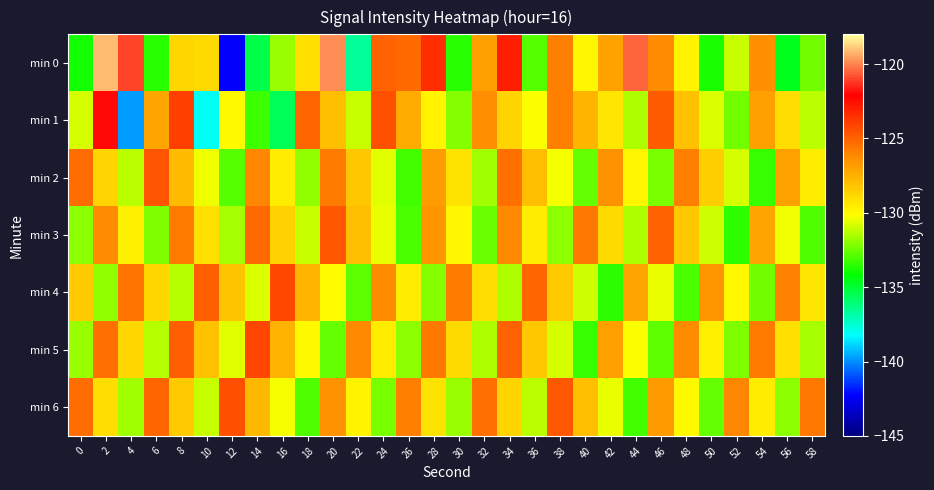

Reading left to right, extract all data points from this chart.

min 0: 0=-133.9	2=-119.1	4=-121.0	6=-133.6	8=-128.8	10=-128.9	12=-142.3	14=-135.3	16=-131.7	18=-129.1	20=-119.8	22=-136.6	24=-125.0	26=-125.2	28=-123.4	30=-133.5	32=-126.9	34=-123.0	36=-132.8	38=-125.8	40=-129.8	42=-127.0	44=-120.5	46=-126.3	48=-129.7	50=-133.8	52=-131.1	54=-126.4	56=-134.6	58=-132.4
min 1: 0=-130.9	2=-122.0	4=-139.8	6=-127.1	8=-124.0	10=-138.1	12=-129.9	14=-133.3	16=-135.5	18=-125.2	20=-128.0	22=-131.0	24=-124.5	26=-127.3	28=-129.8	30=-132.1	32=-126.4	34=-128.7	36=-130.2	38=-125.9	40=-127.6	42=-129.3	44=-131.5	46=-124.8	48=-128.1	50=-130.7	52=-132.4	54=-126.9	56=-129.0	58=-131.2
min 2: 0=-125.3	2=-128.7	4=-131.2	6=-124.6	8=-127.9	10=-130.4	12=-132.8	14=-126.1	16=-129.5	18=-131.9	20=-125.7	22=-128.3	24=-130.6	26=-133.1	28=-126.8	30=-129.2	32=-131.7	34=-125.4	36=-128.0	38=-130.3	40=-132.6	42=-126.5	44=-129.9	46=-132.3	48=-125.9	50=-128.5	52=-130.8	54=-133.3	56=-127.0	58=-129.6
min 3: 0=-132.0	2=-126.3	4=-129.7	6=-132.2	8=-125.8	10=-129.1	12=-131.6	14=-125.2	16=-128.6	18=-131.0	20=-124.7	22=-128.0	24=-130.5	26=-133.0	28=-126.6	30=-129.9	32=-132.5	34=-126.2	36=-129.5	38=-132.0	40=-125.6	42=-128.9	44=-131.4	46=-125.0	48=-128.3	50=-130.9	52=-133.4	54=-127.1	56=-130.4	58=-132.9
min 4: 0=-128.4	2=-131.9	4=-125.5	6=-128.8	8=-131.3	10=-124.9	12=-128.2	14=-130.7	16=-124.3	18=-127.6	20=-130.1	22=-132.7	24=-126.3	26=-129.6	28=-132.1	30=-125.7	32=-129.0	34=-131.5	36=-125.1	38=-128.4	40=-130.9	42=-133.5	44=-127.1	46=-130.5	48=-133.0	50=-126.6	52=-129.9	54=-132.4	56=-126.0	58=-129.3
min 5: 0=-131.8	2=-125.4	4=-128.8	6=-131.3	8=-124.9	10=-128.1	12=-130.6	14=-124.2	16=-127.5	18=-130.0	20=-132.6	22=-126.2	24=-129.5	26=-132.0	28=-125.6	30=-128.9	32=-131.4	34=-125.0	36=-128.3	38=-130.8	40=-133.3	42=-126.9	44=-130.2	46=-132.7	48=-126.3	50=-129.7	52=-132.2	54=-125.8	56=-129.1	58=-131.6
min 6: 0=-125.3	2=-129.0	4=-131.7	6=-125.1	8=-128.4	10=-131.0	12=-124.5	14=-127.8	16=-130.3	18=-132.9	20=-126.5	22=-129.8	24=-132.3	26=-125.9	28=-129.2	30=-131.8	32=-125.4	34=-128.7	36=-131.2	38=-124.7	40=-128.0	42=-130.5	44=-133.1	46=-126.7	48=-130.0	50=-132.6	52=-126.1	54=-129.5	56=-132.0	58=-125.6